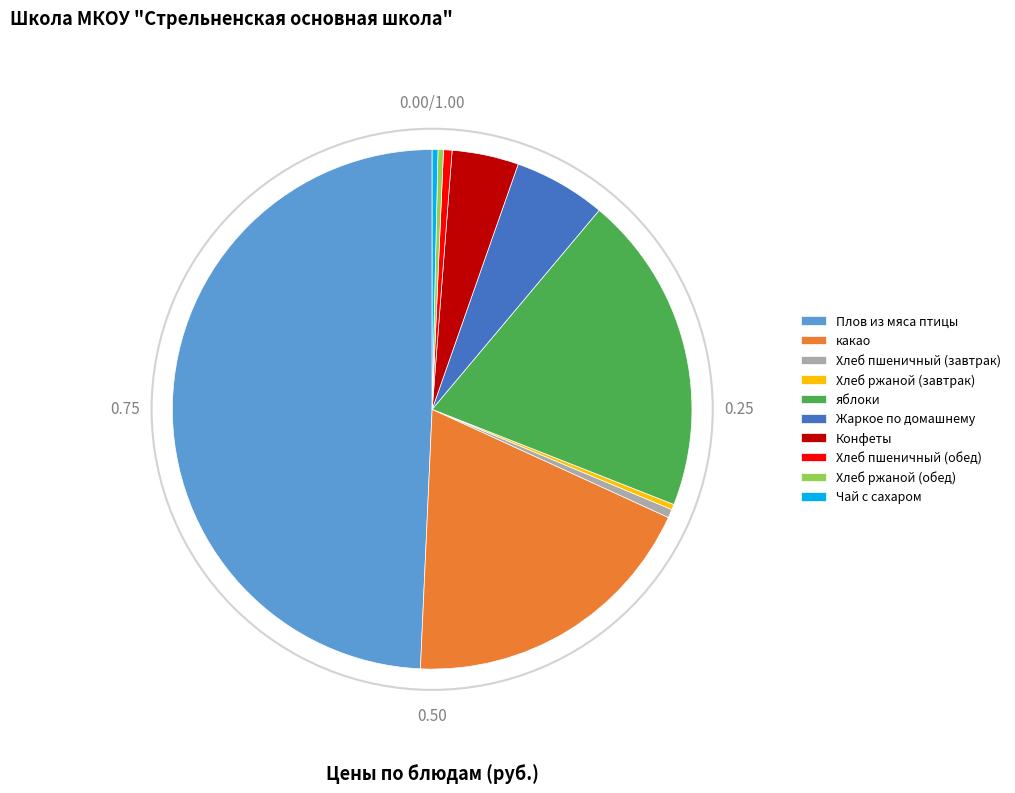

Does Жаркое по домашнему represent more than half of the total?

No